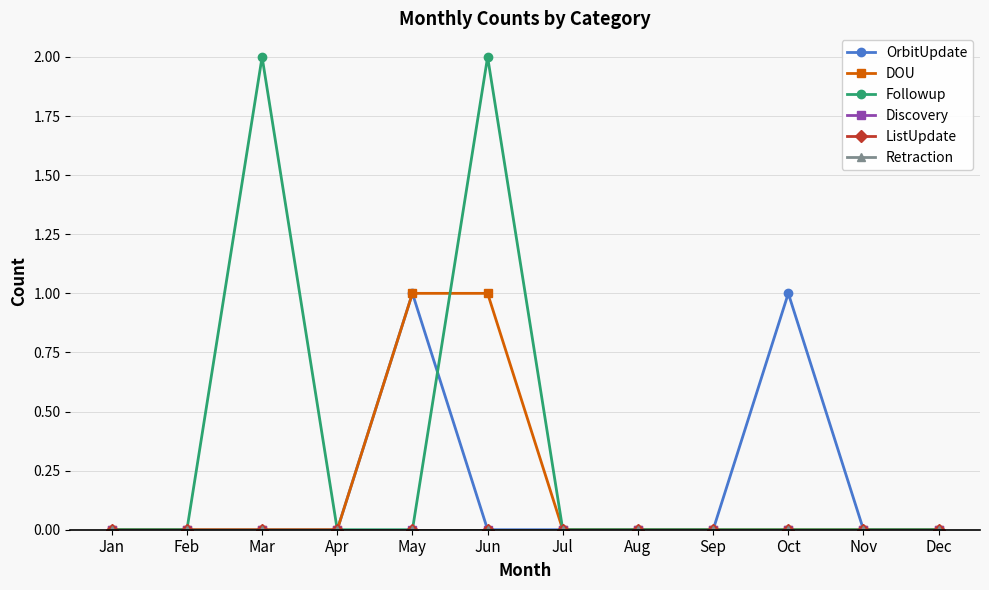

True or false: Discovery and ListUpdate cross at least once.

False